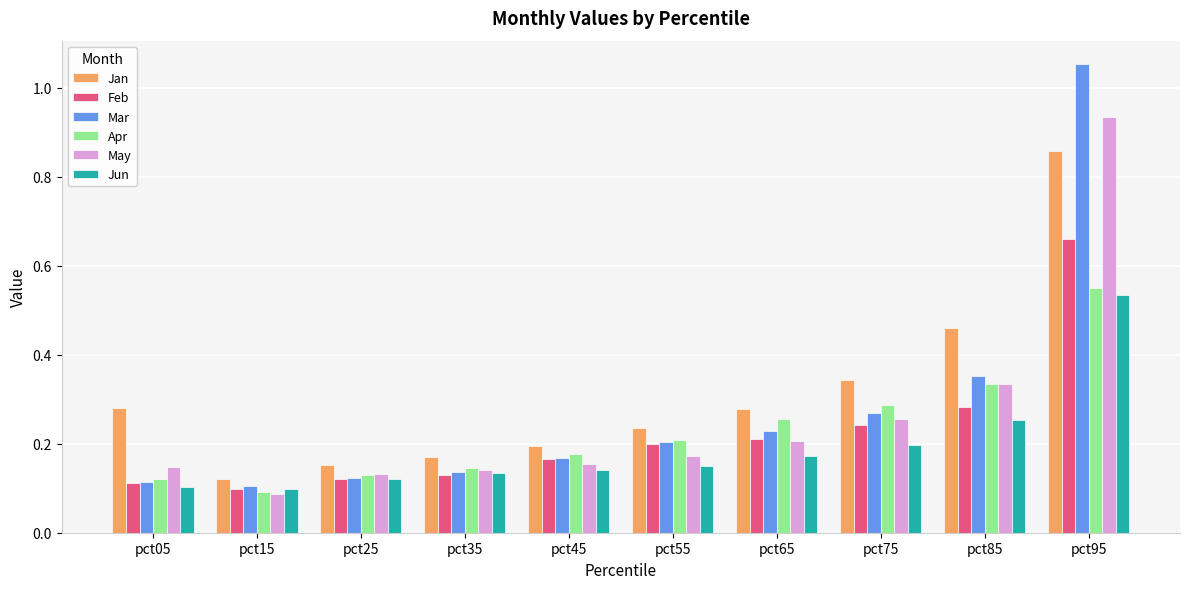

Is the value of Jan at pct25 greater than the value of May at pct85?

No